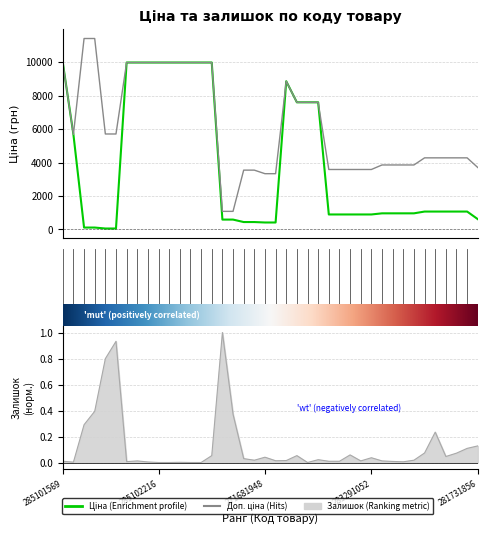

What is the total value across all series at 283231055?

5348.9